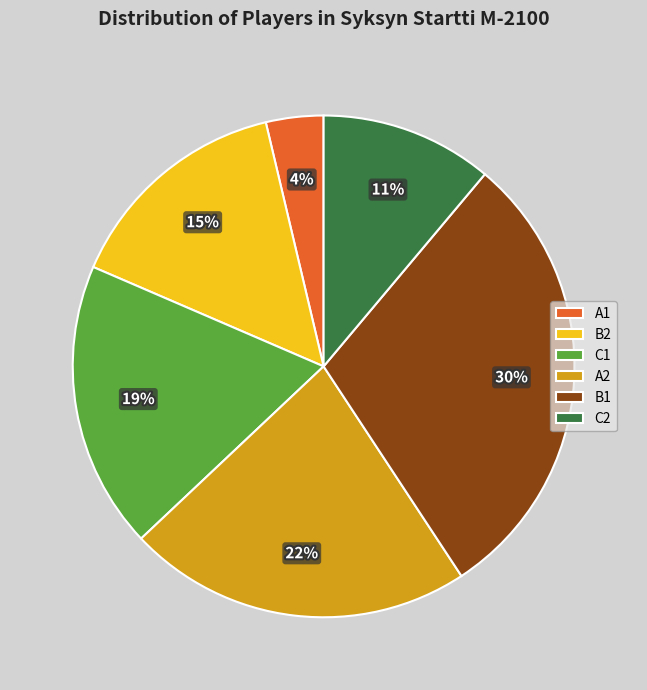

Is it true that C2 is 11% of the pie?

True